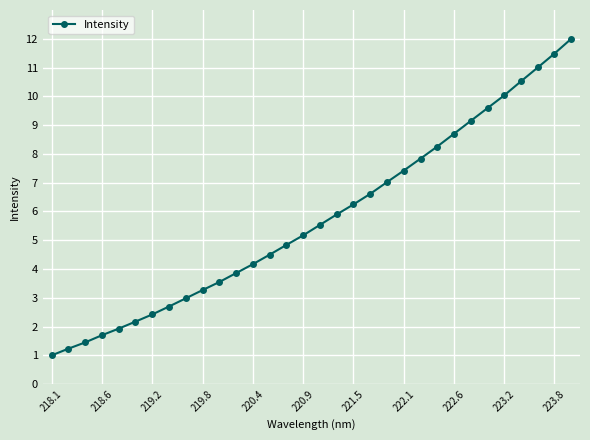

True or false: there are more than 1 points higher than both neighbors.

False